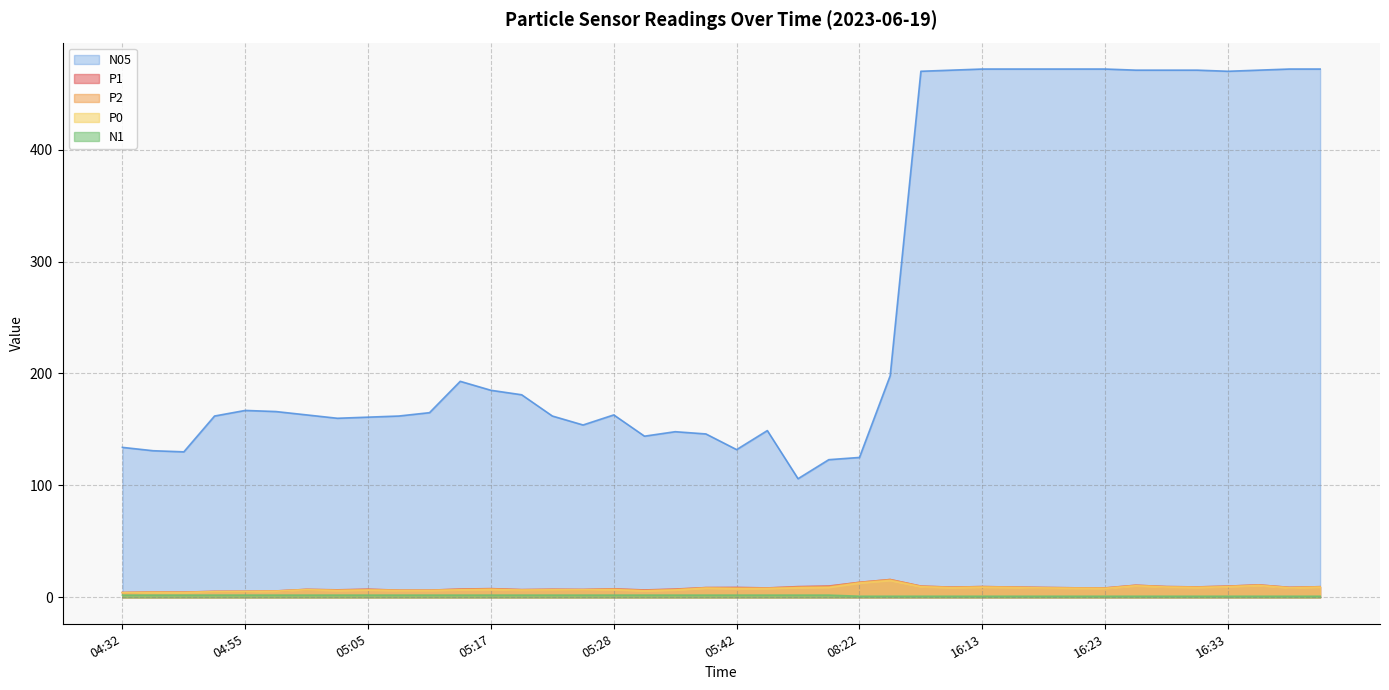

Rank the series at 05:25 from highest to lowest value.

N05, P1, P2, P0, N1